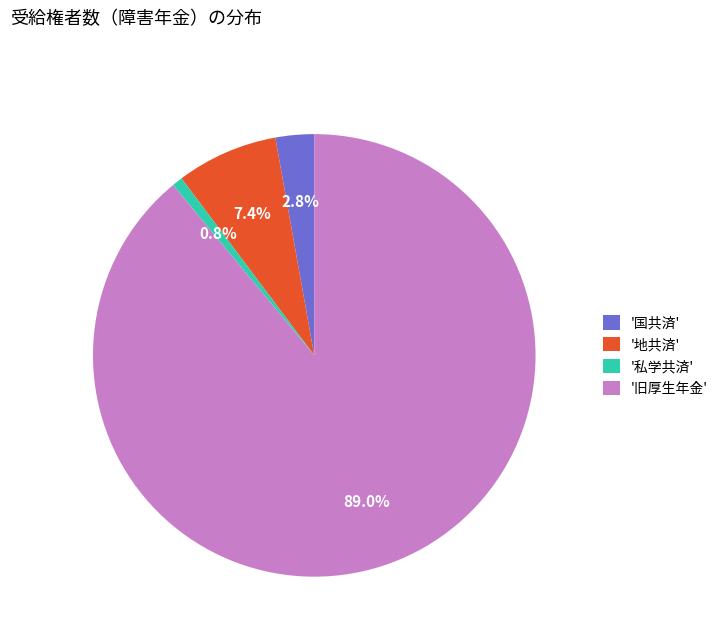

What is the smallest slice in the pie chart?

'私学共済'